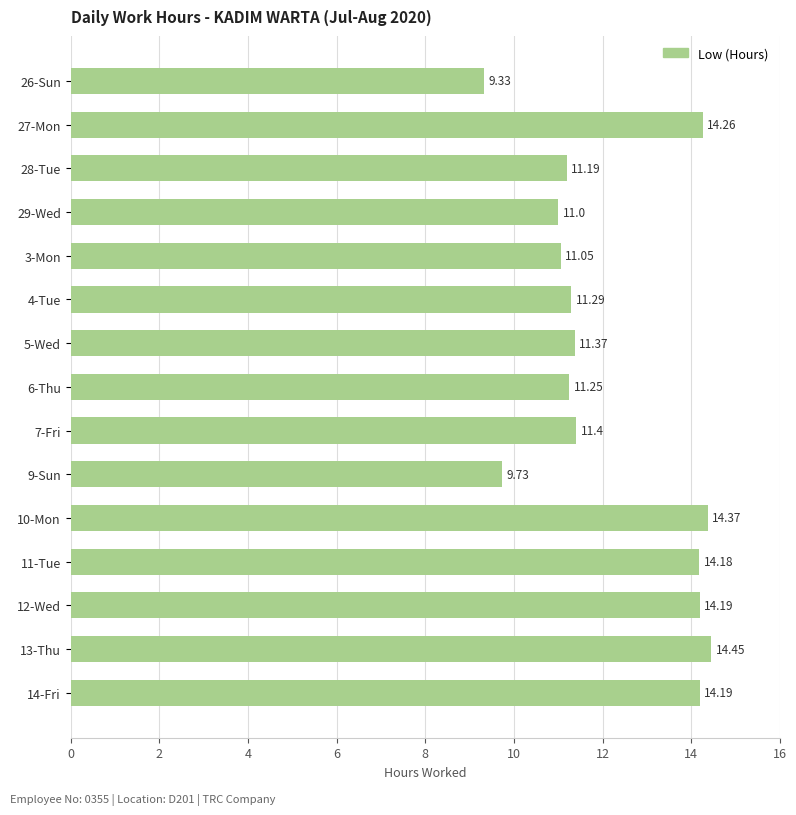

Approximately how many times larger is the value at 4-Tue compared to 12-Wed?

0.8